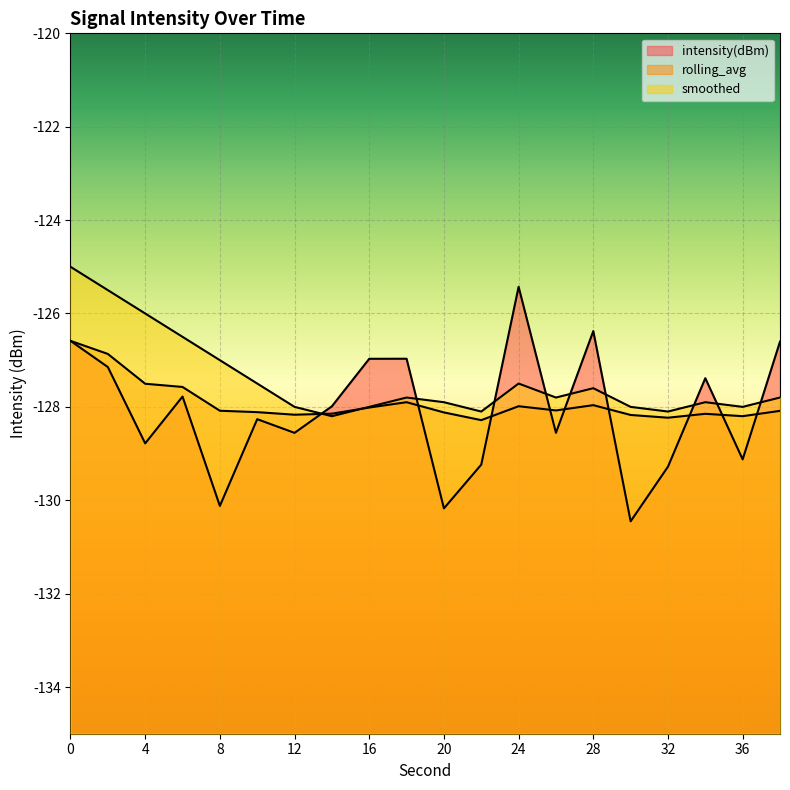

Does the chart display data point markers on the line(s)?

No